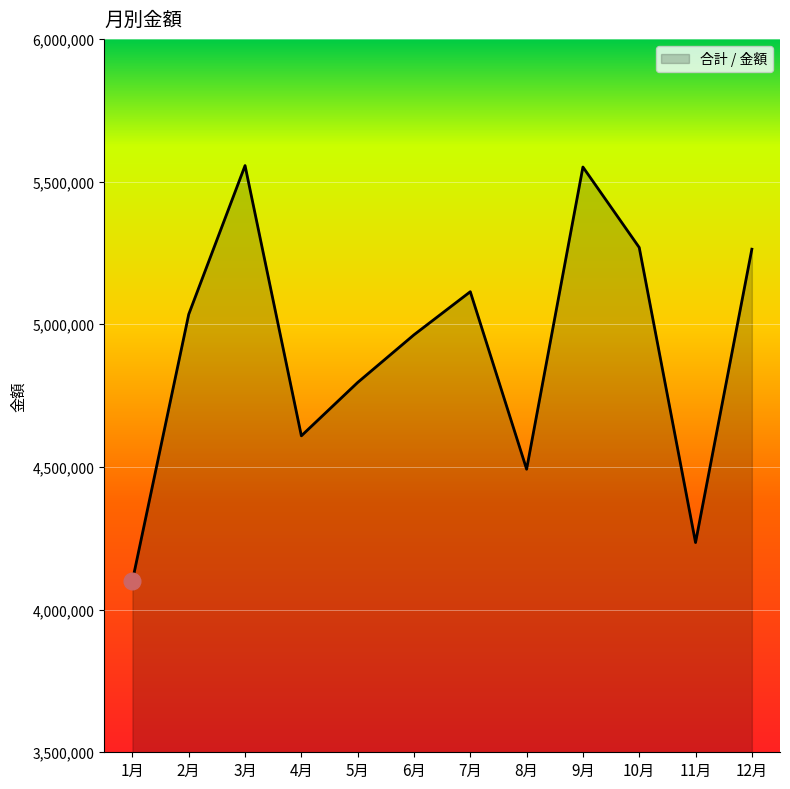

Read the value at 2月, to the nearest 100.

5035000